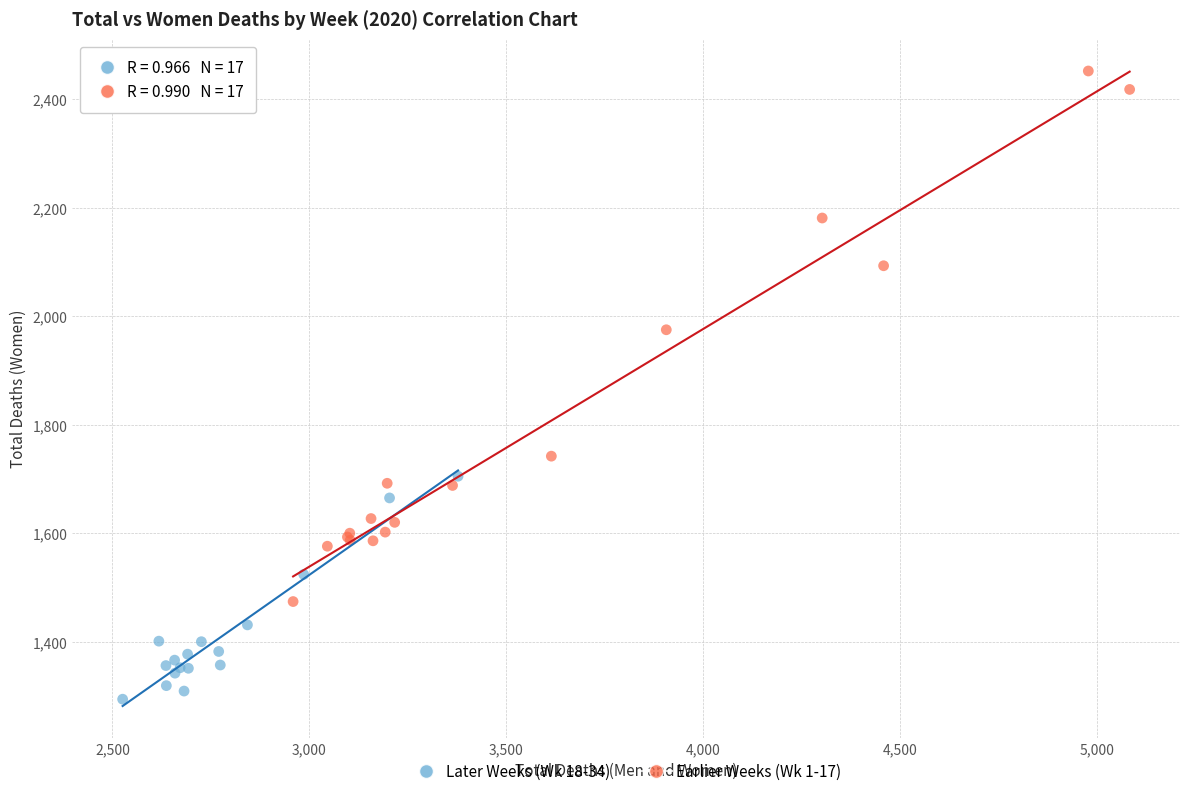

Which series has the widest spread of Y values?

Earlier Weeks (Wk 1-17)